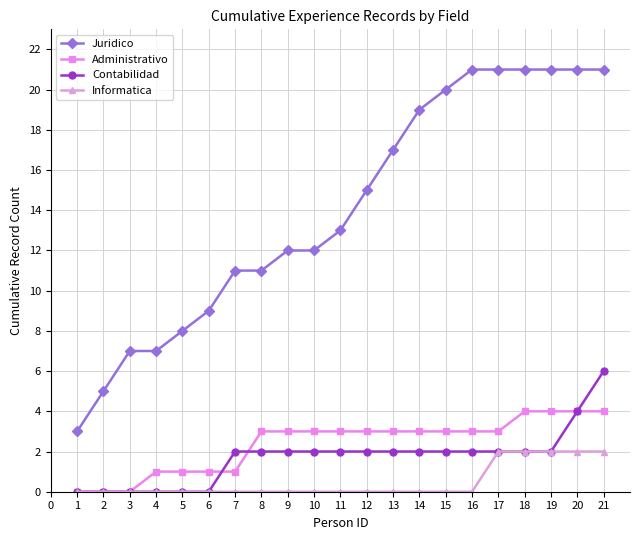

Which series has the largest range (max minus min)?

Juridico